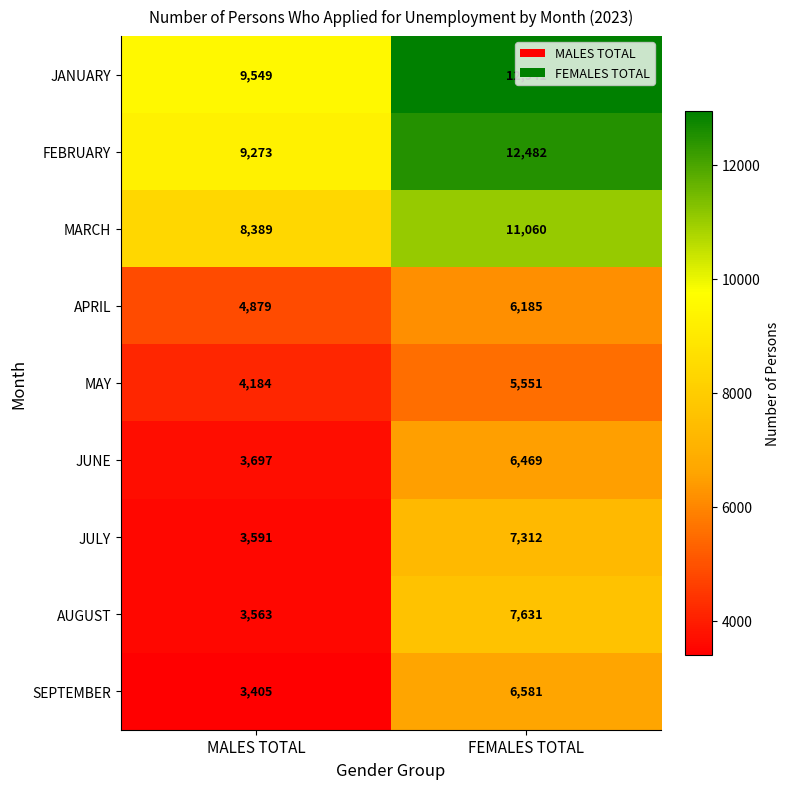

Which series changed the most between MALES TOTAL and FEMALES TOTAL?

AUGUST